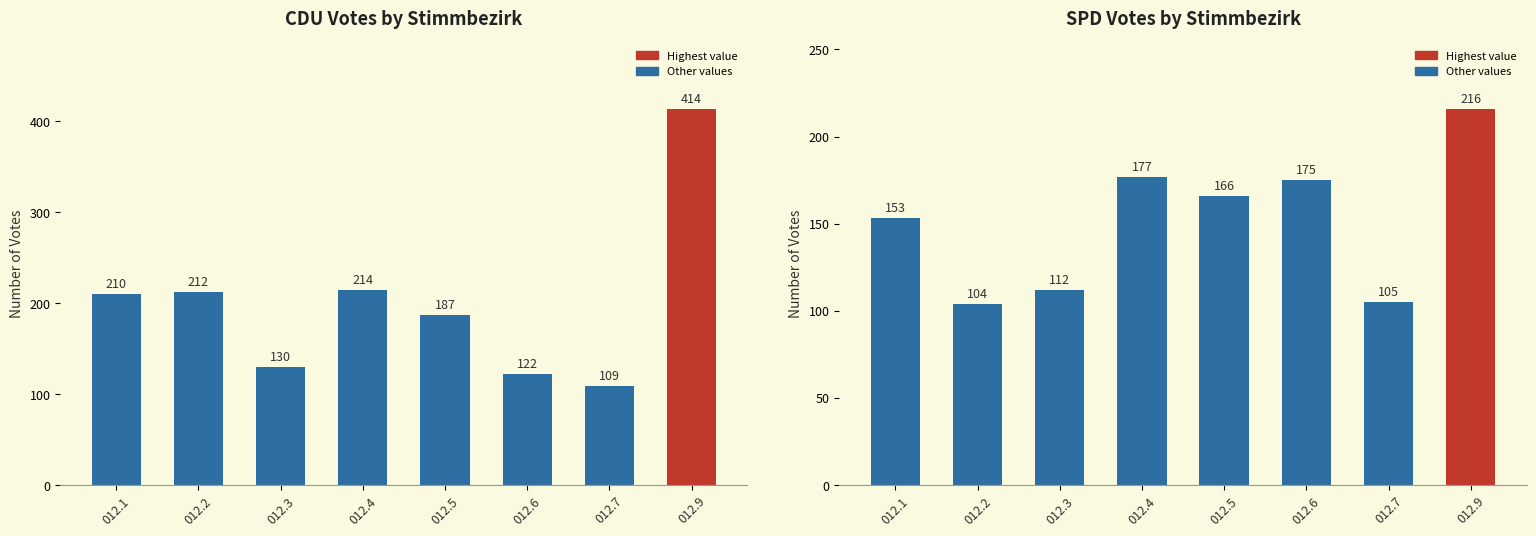

What is the value of the 1st bar from the left?

153